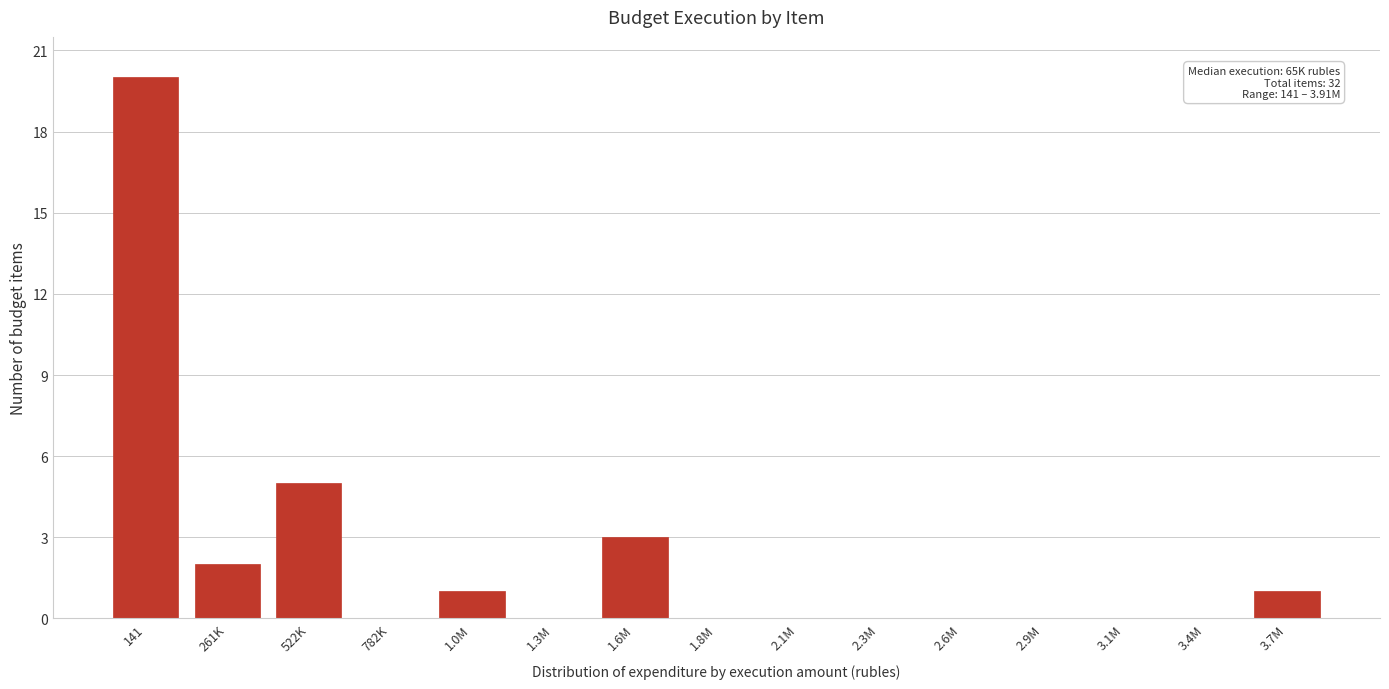

Reading right to left, transcribe all the data shown in this chart.

3.7M=1	3.4M=0	3.1M=0	2.9M=0	2.6M=0	2.3M=0	2.1M=0	1.8M=0	1.6M=3	1.3M=0	1.0M=1	782K=0	522K=5	261K=2	141=20